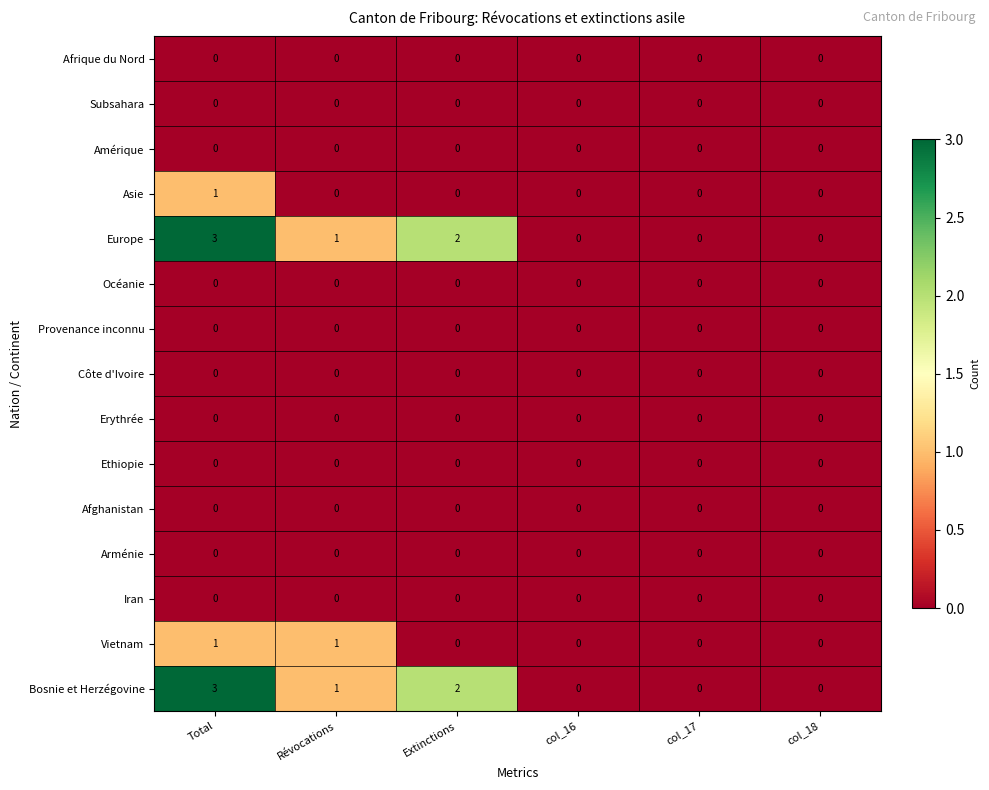

At which label is Europe closest to 1?

Révocations